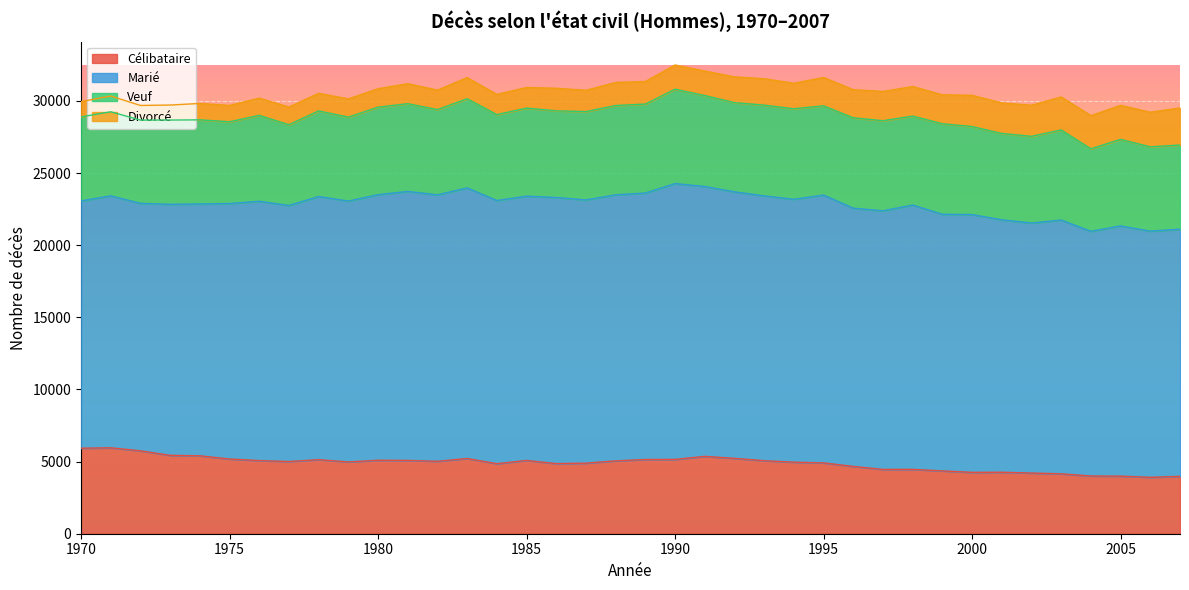

How many data points in Divorcé are less than 1601?

19